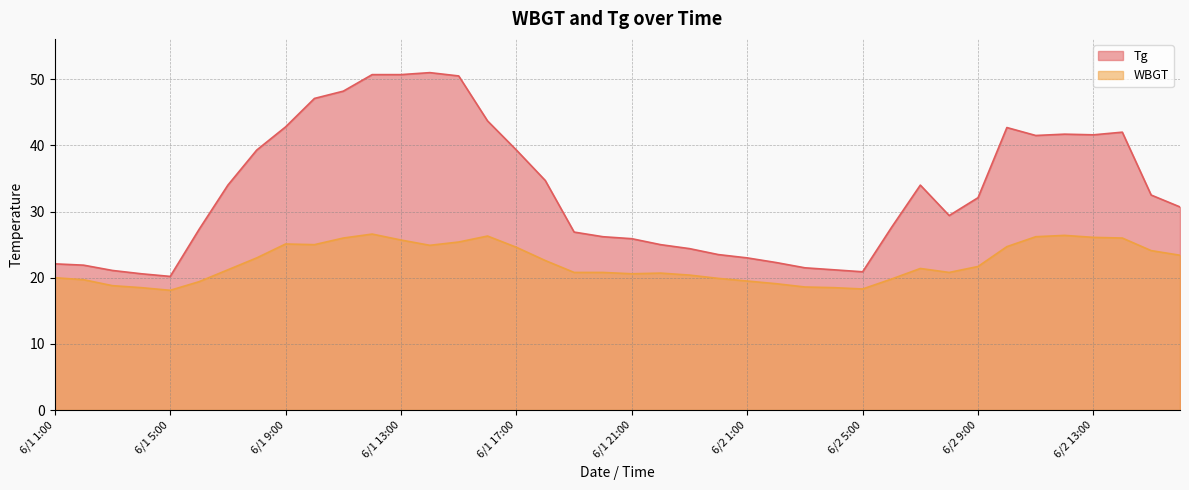

True or false: WBGT and Tg cross at least once.

False